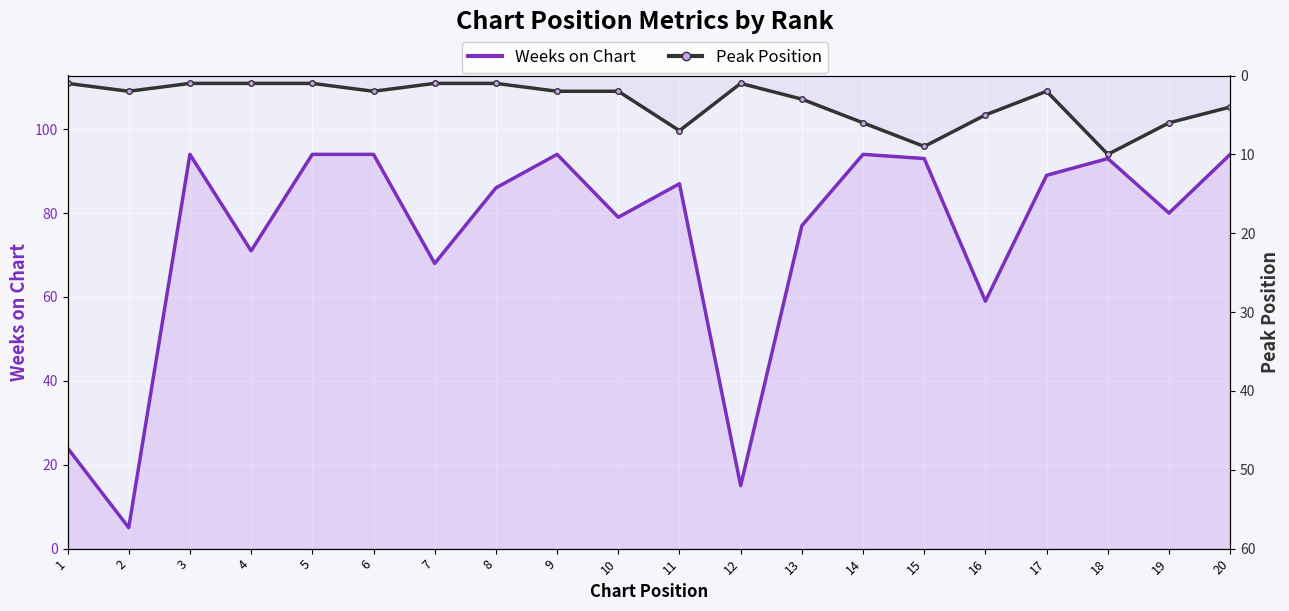

What is the total value across all series at 14?

100